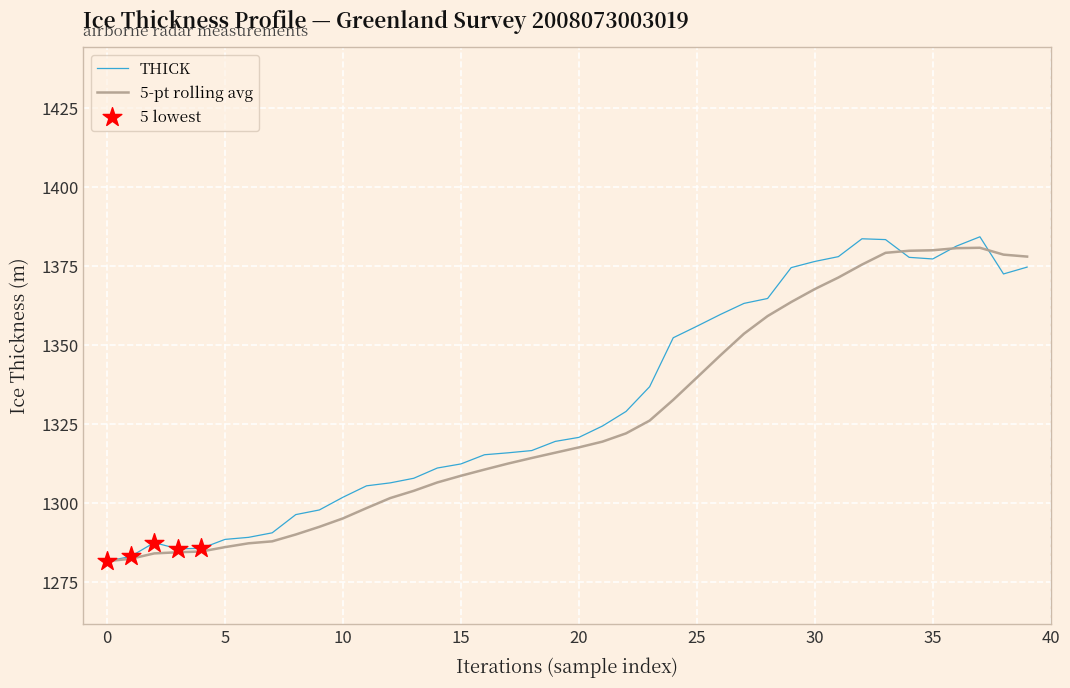

At how many categories does at least one series exceed 1333?

17